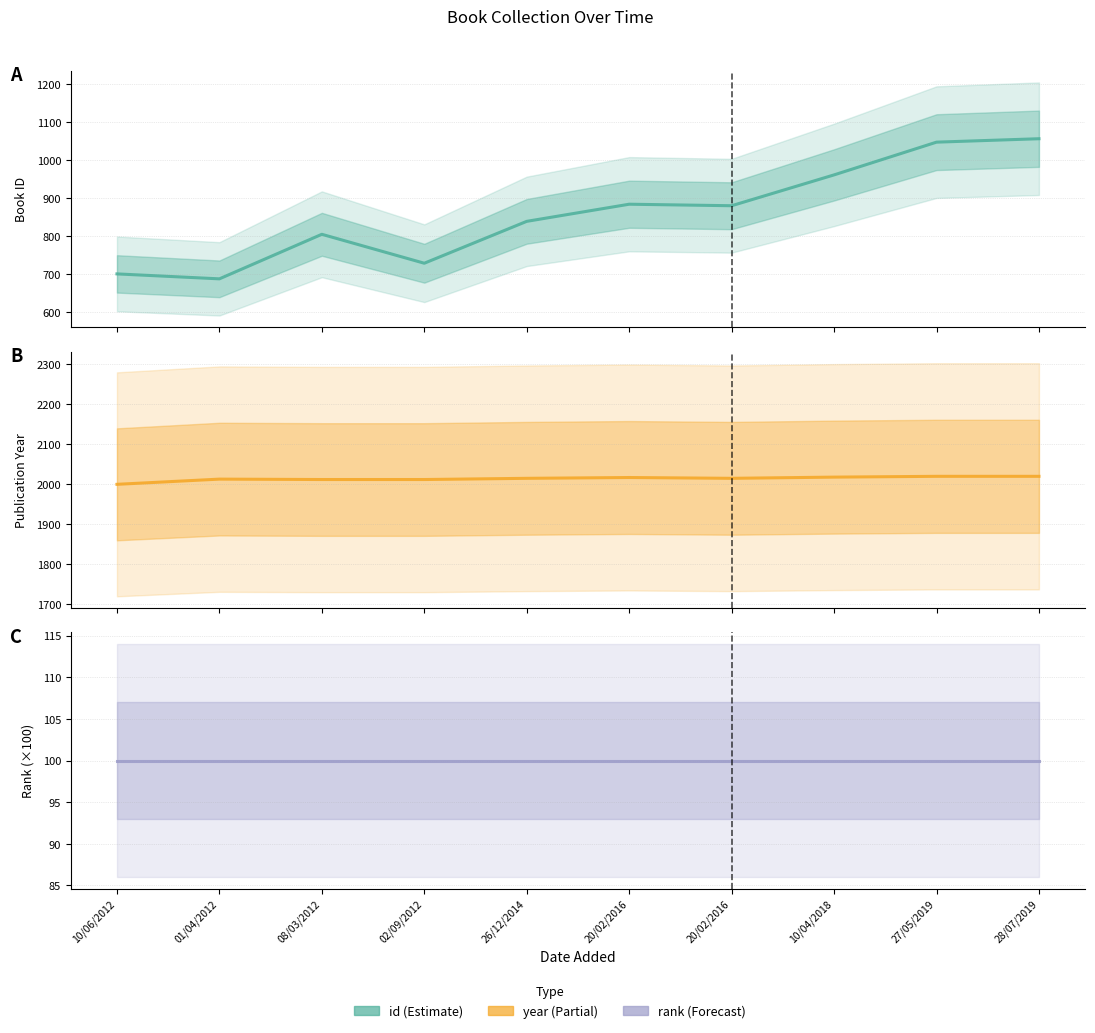

Is this an area chart (filled region under the line)?

No